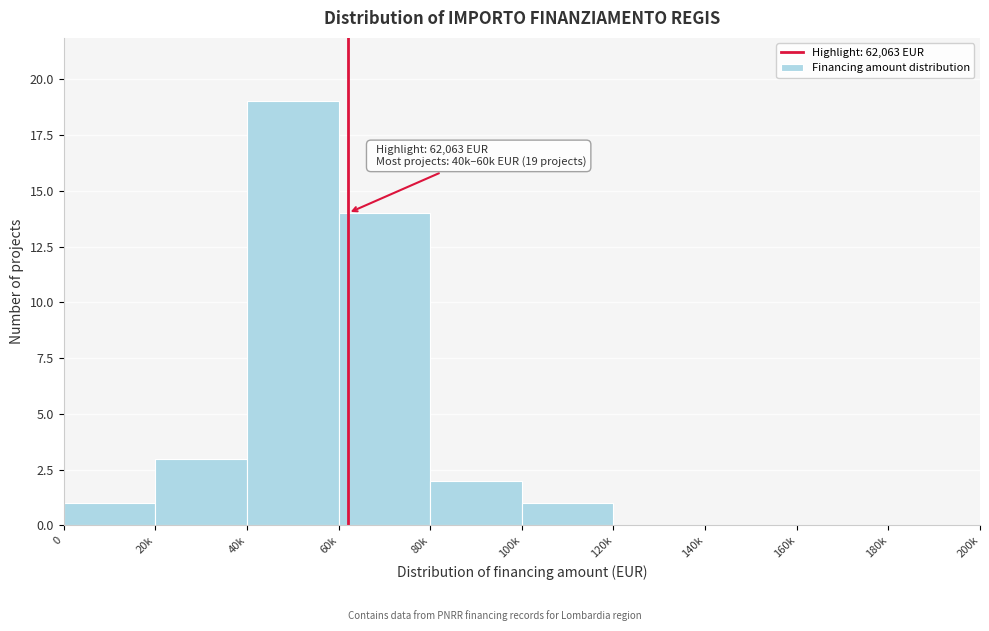

Reading left to right, extract all data points from this chart.

0=1	20k=3	40k=19	60k=14	80k=2	100k=1	120k=0	140k=0	160k=0	180k=0